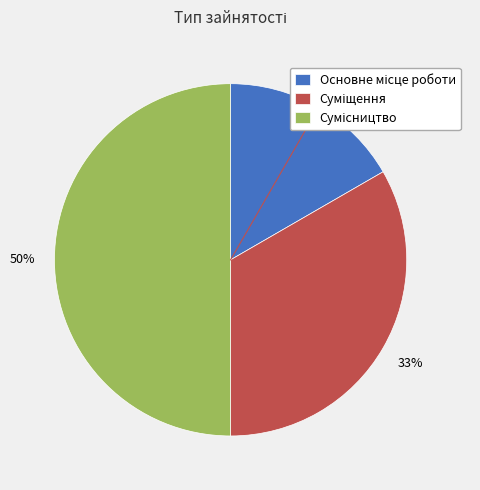

To the nearest percent, what is the difference between the largest and smallest slice percentages?

33%